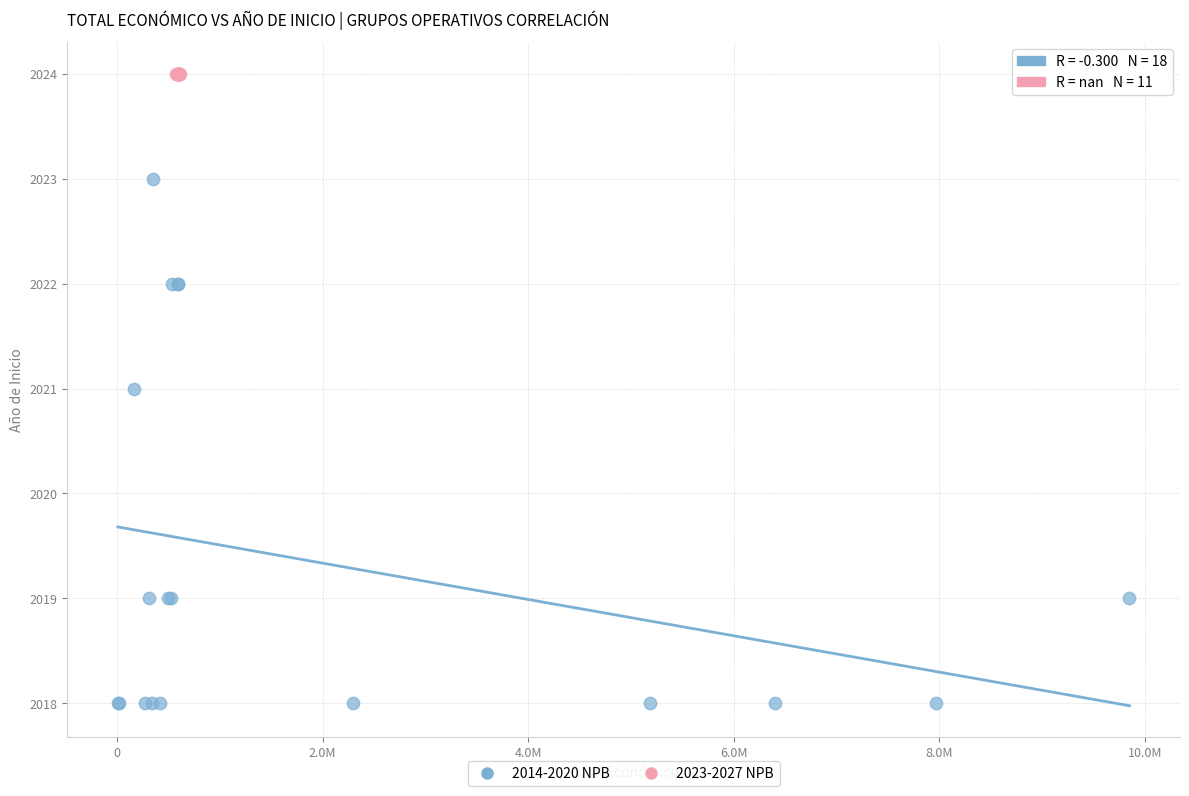

Which series reaches the maximum Y coordinate?

2023-2027 NPB